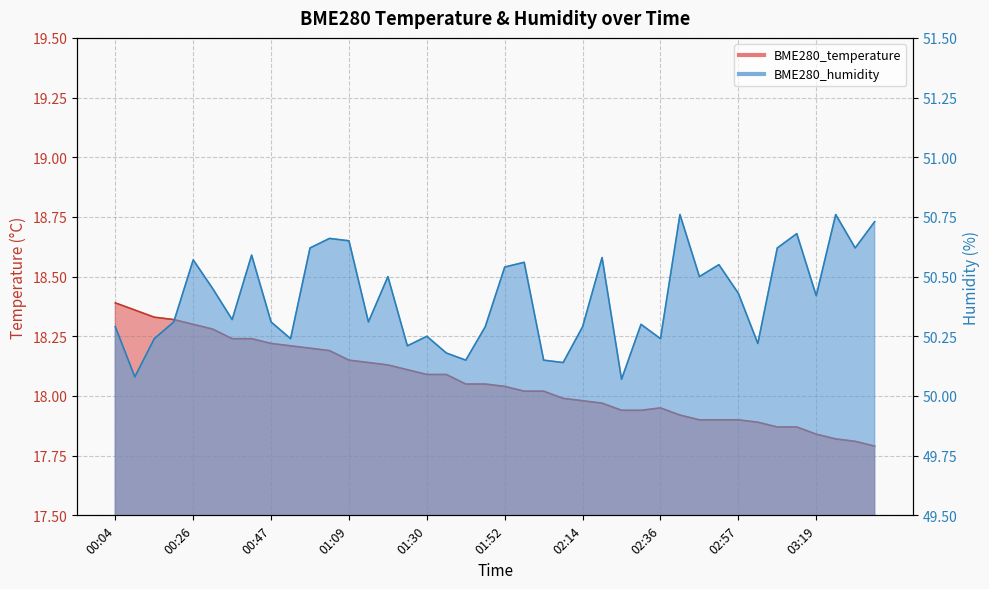

True or false: BME280_temperature and BME280_humidity intersect in this chart.

False